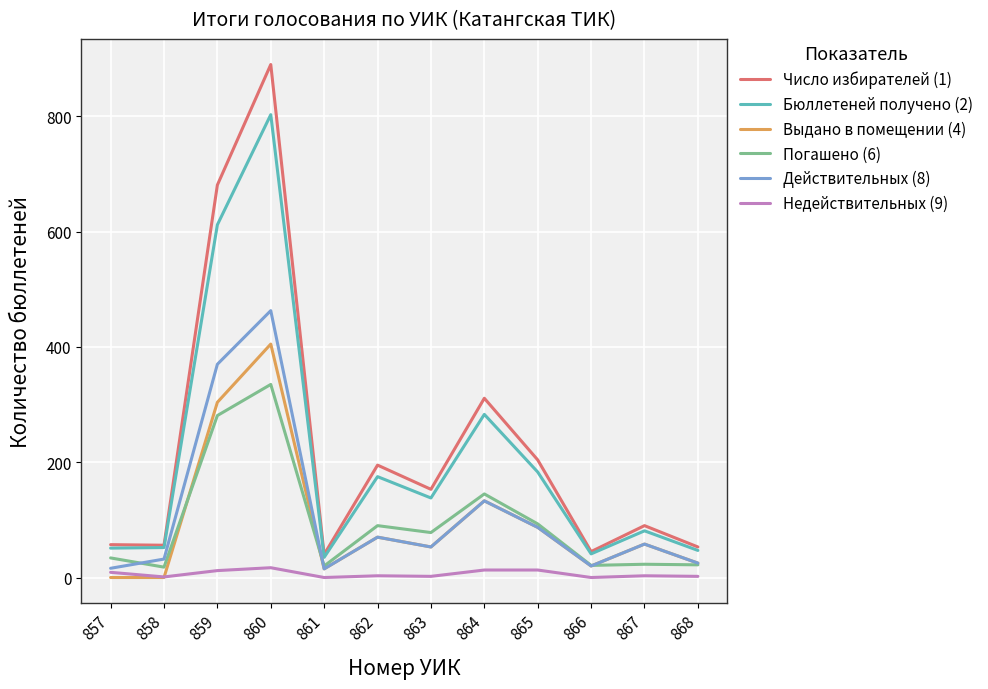

Between which two adjacent categories do Действительных (8) and Погашено (6) first intersect?

857 and 858